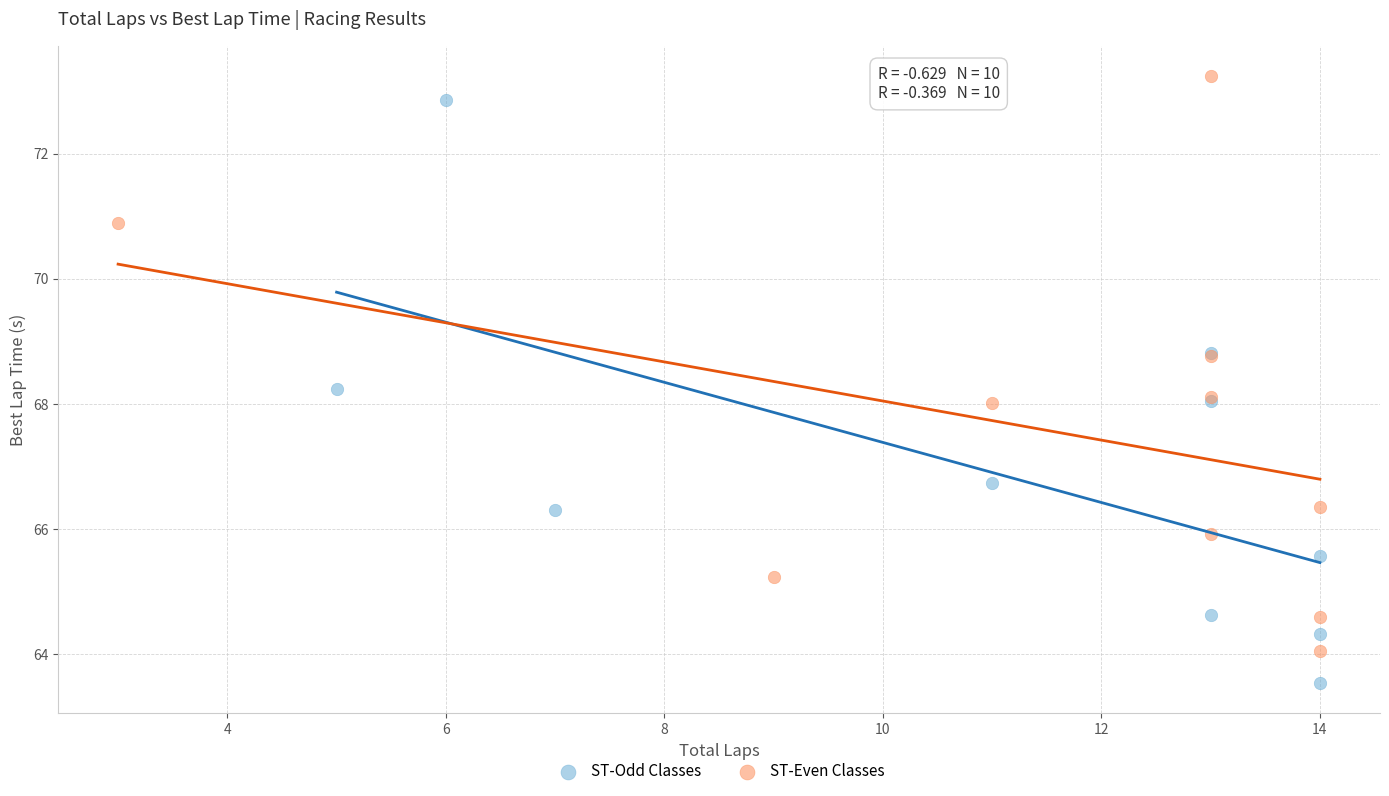

Which series has the largest Y range (max minus min)?

ST-Odd Classes